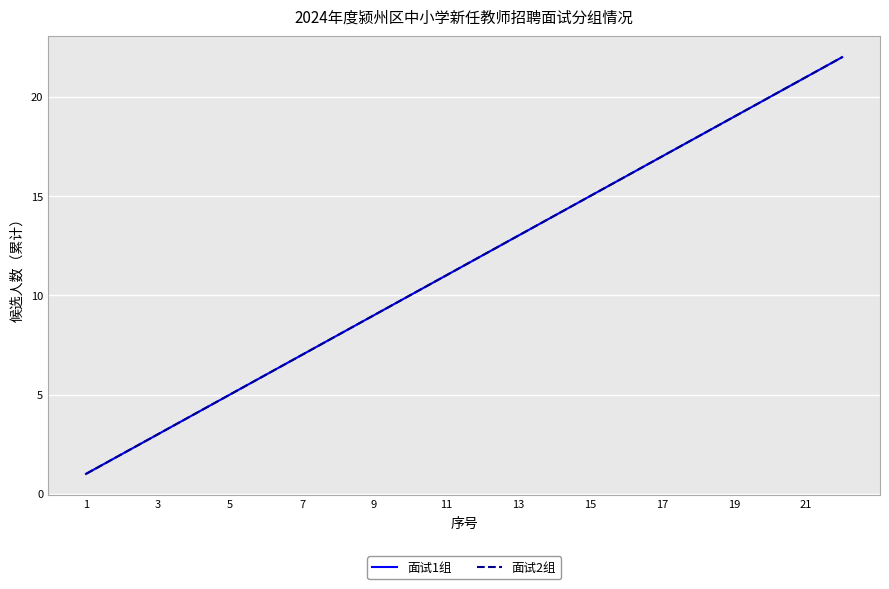

Does the chart display data point markers on the line(s)?

No